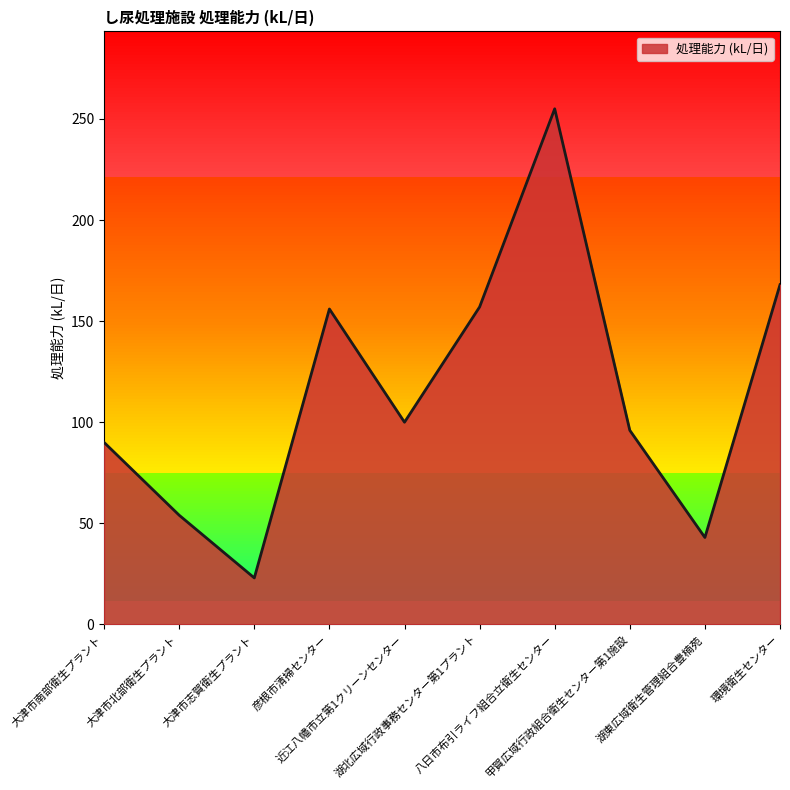

What is the greatest value displayed?

255